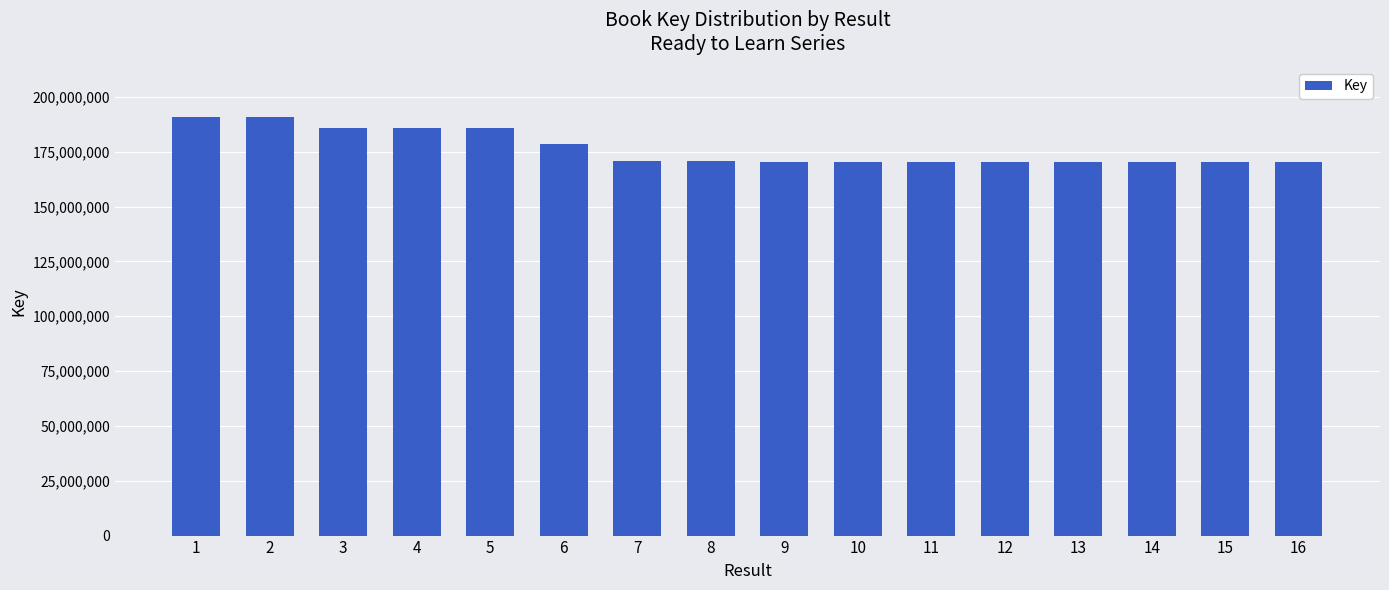

How many values are below 170933977?

8